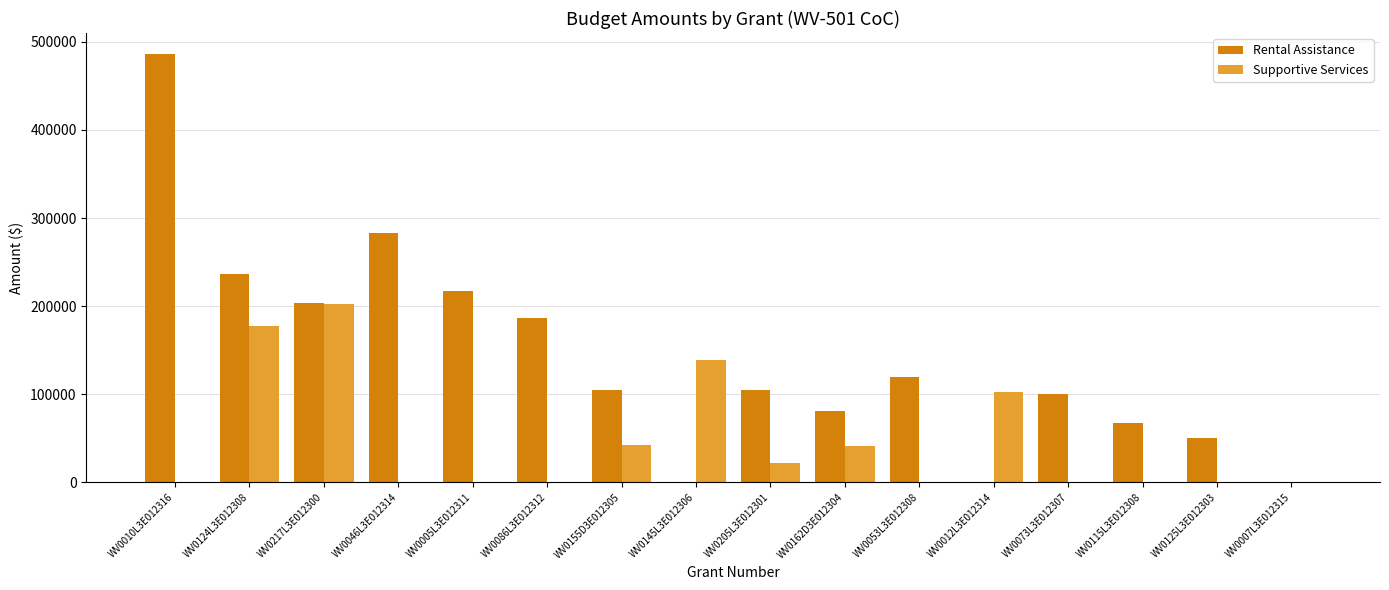

How many series are shown in this chart?

2